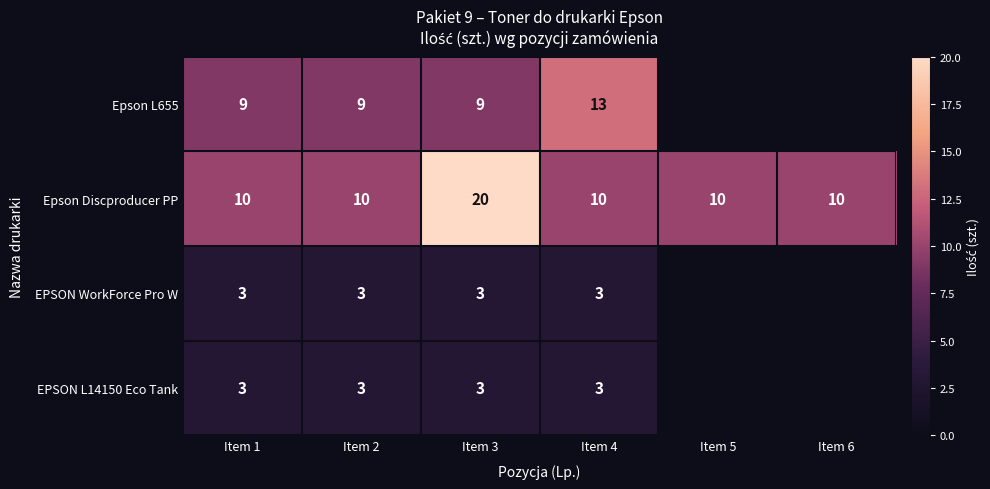

Count the number of categories in the chart.

6